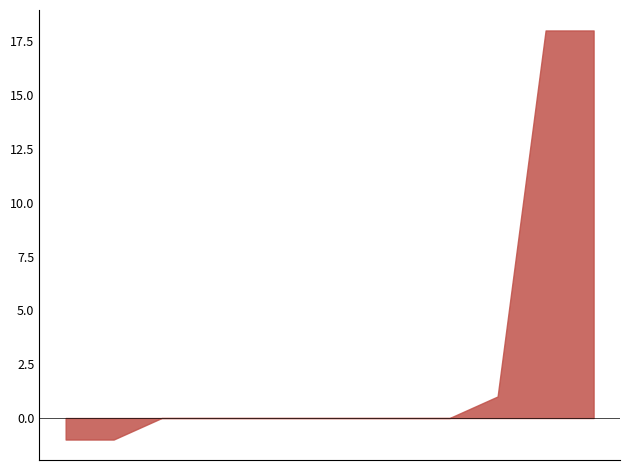

Is it true that Rejets equals 0 at Ukraine?

True